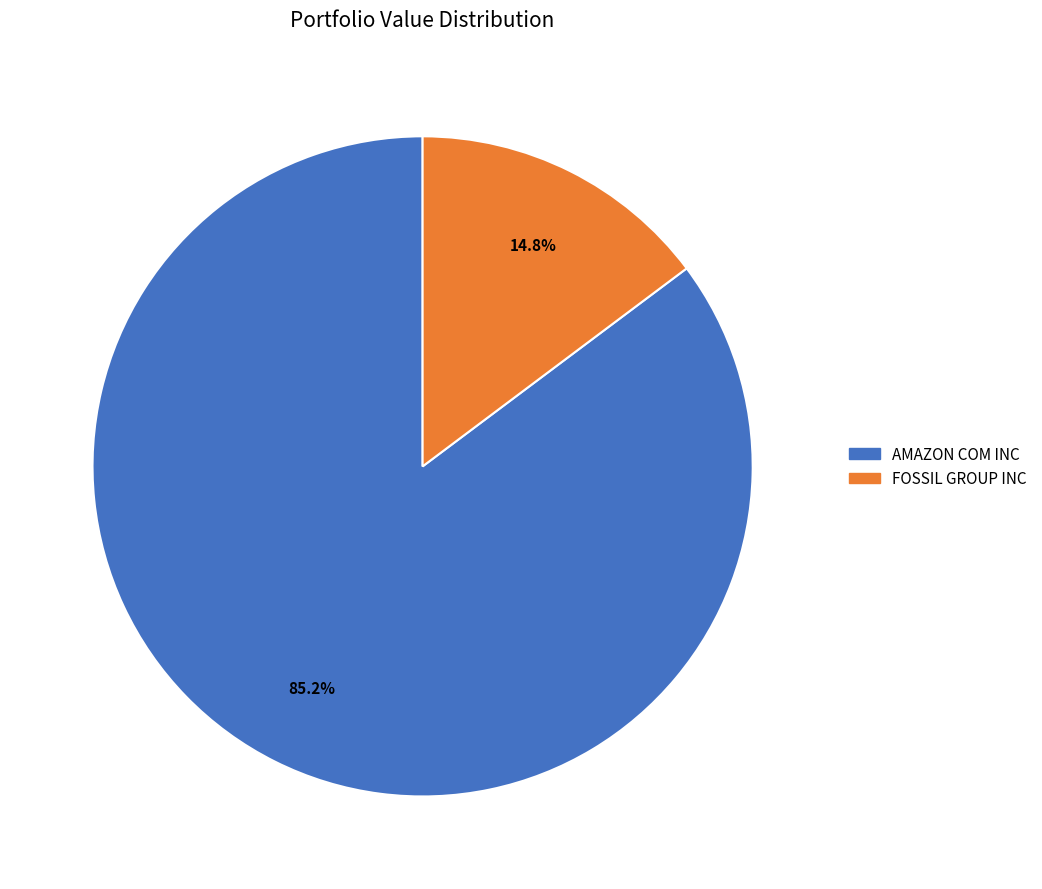

What is the smallest slice in the pie chart?

FOSSIL GROUP INC